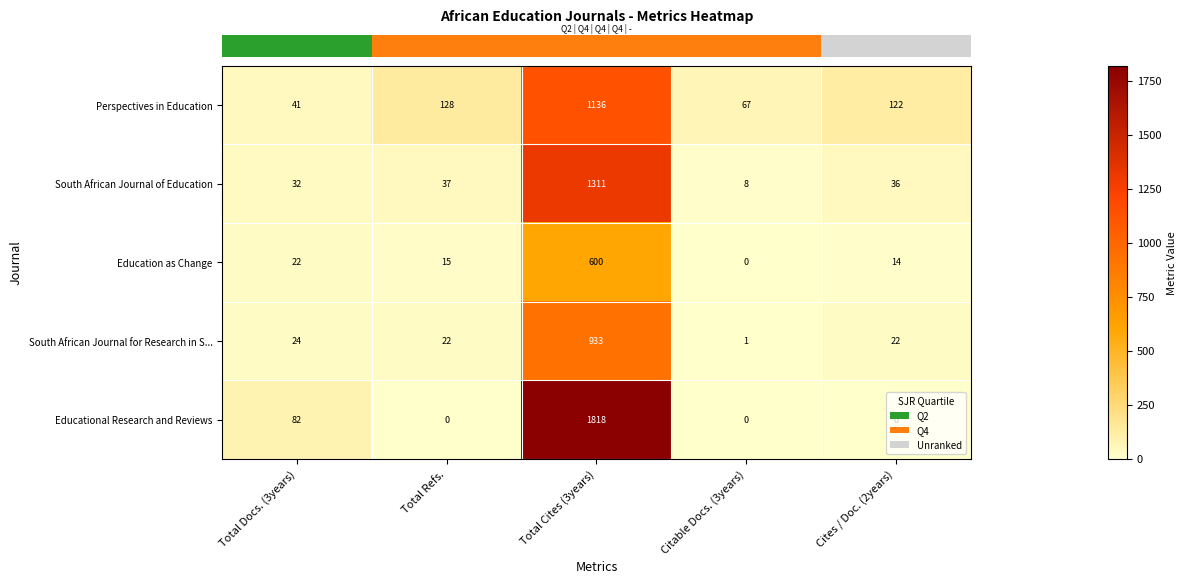

What is the approximate value of South African Journal of Education at Total Docs. (3years)?

32